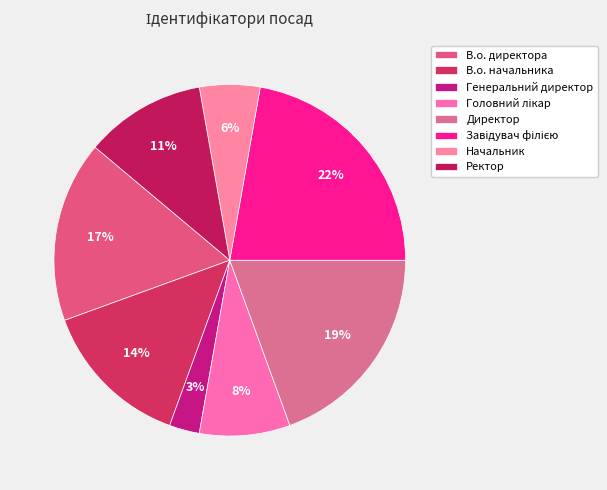

Which slice is the smallest?

Генеральний директор